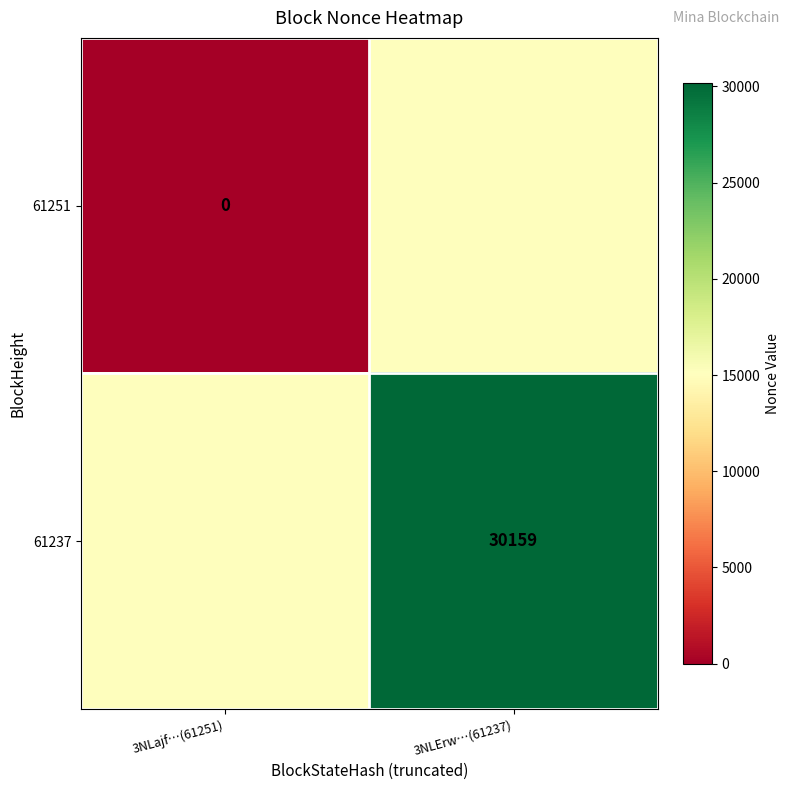

True or false: 61237 has a value of 40384 at 3NLErw…(61237).

False